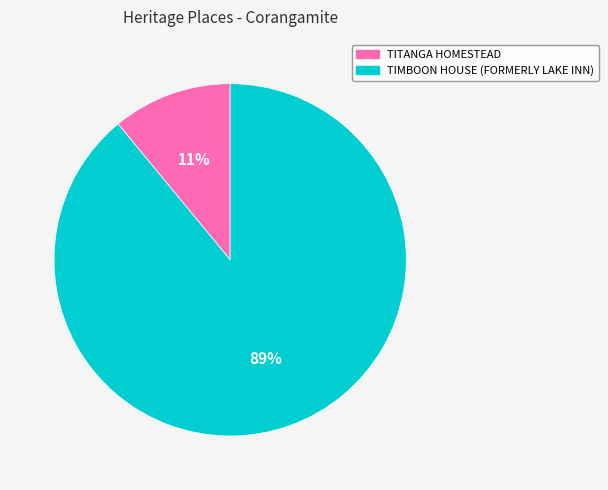

To the nearest percent, what is the difference between the TIMBOON HOUSE (FORMERLY LAKE INN) and TITANGA HOMESTEAD slice percentages?

78%